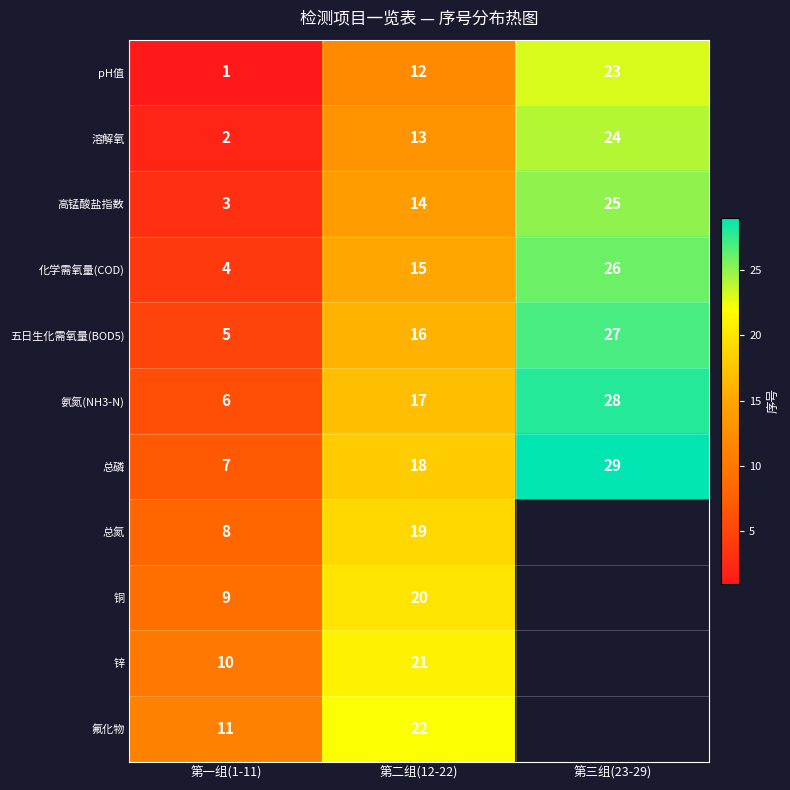

Rank the series at 第一组(1-11) from highest to lowest value.

氟化物, 锌, 铜, 总氮, 总磷, 氨氮(NH3-N), 五日生化需氧量(BOD5), 化学需氧量(COD), 高锰酸盐指数, 溶解氧, pH值